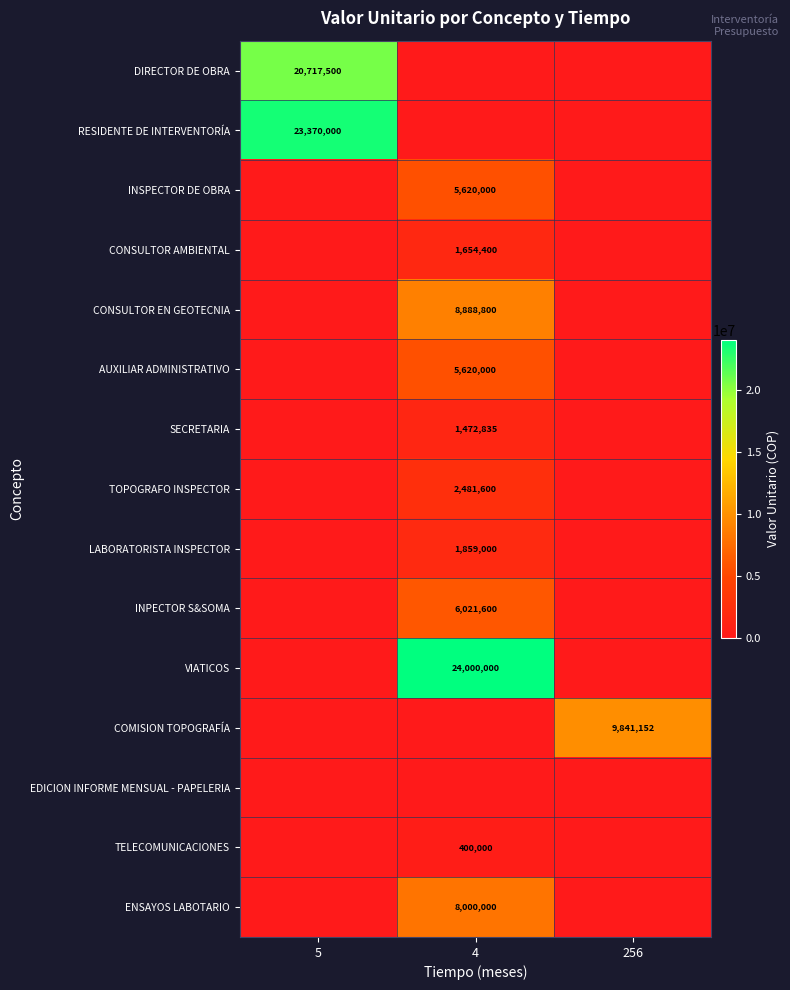

What is the spread (max minus min) of values at 256?

9841152.0